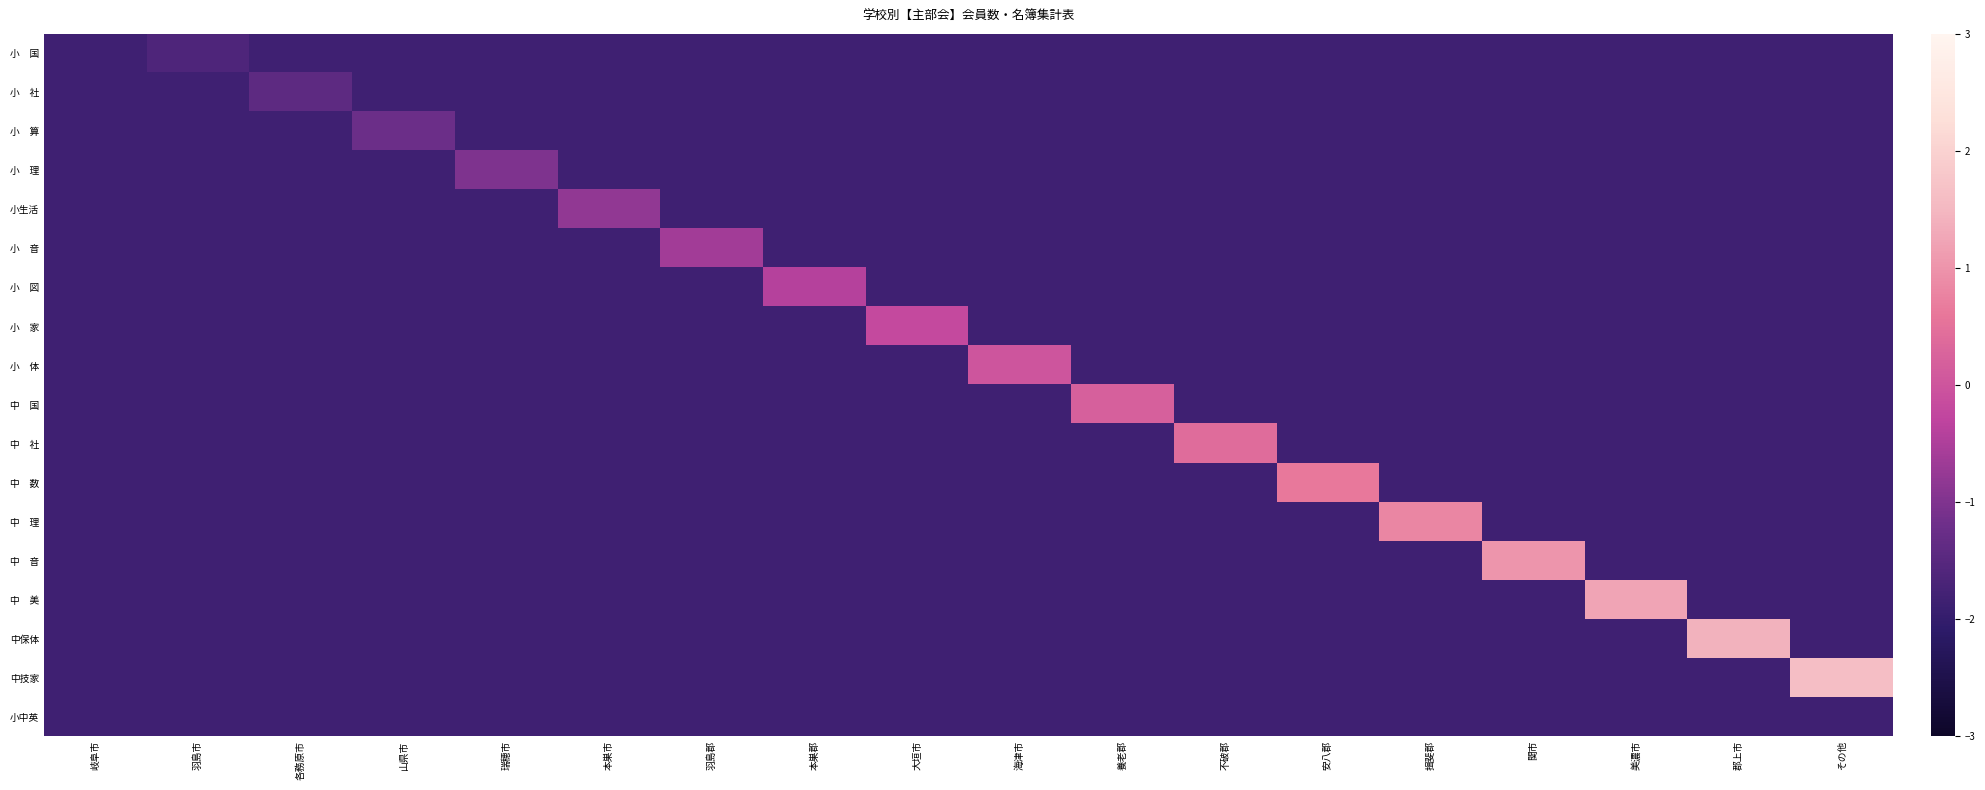

What is the total value across all series at 不破郡?

-30.8